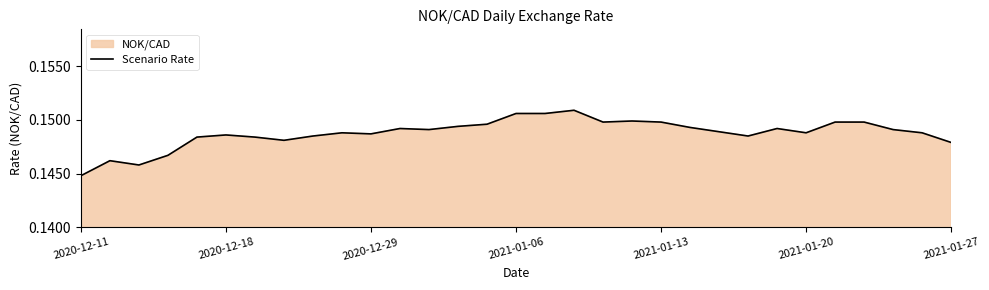

What is the smallest value displayed?

0.1